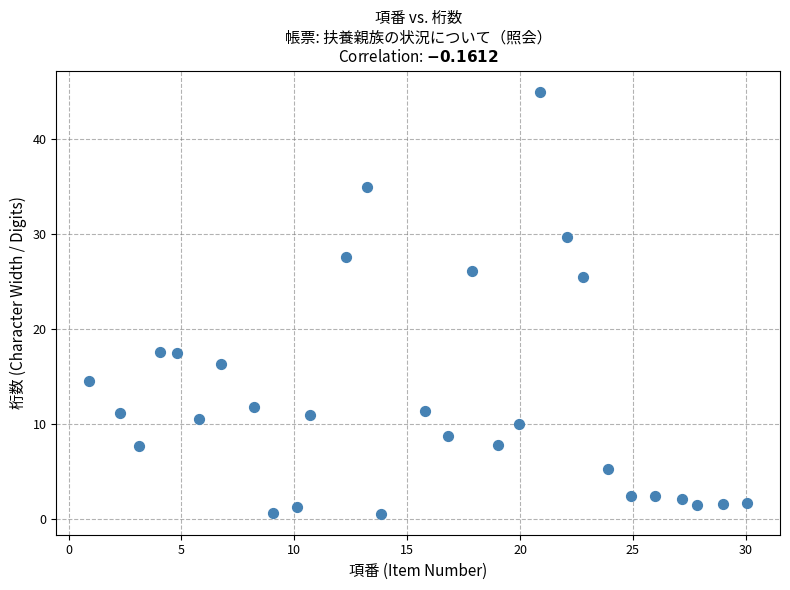

What Y value in the scatter plot is closest to 22?

25.5